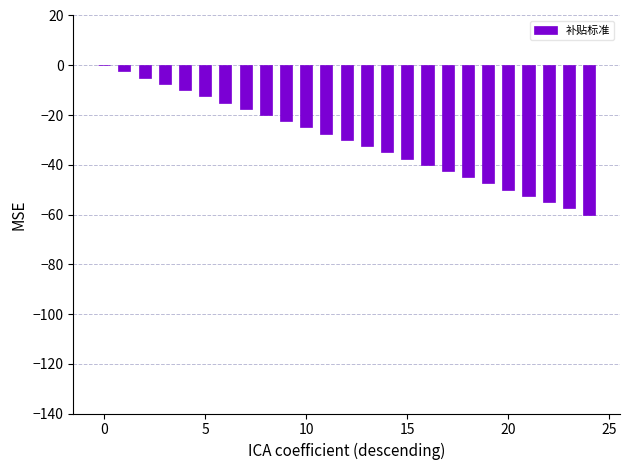

Are the bars horizontal?

No